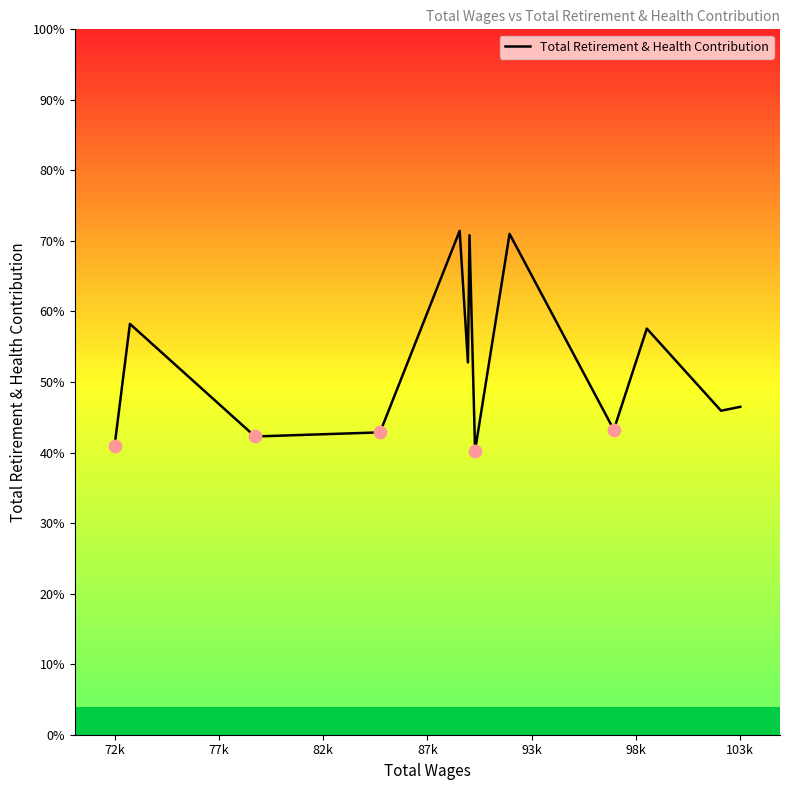

Is this an area chart (filled region under the line)?

No